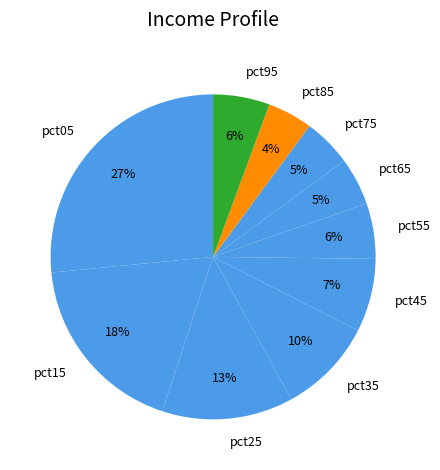

True or false: pct55 accounts for 6% of the total.

True